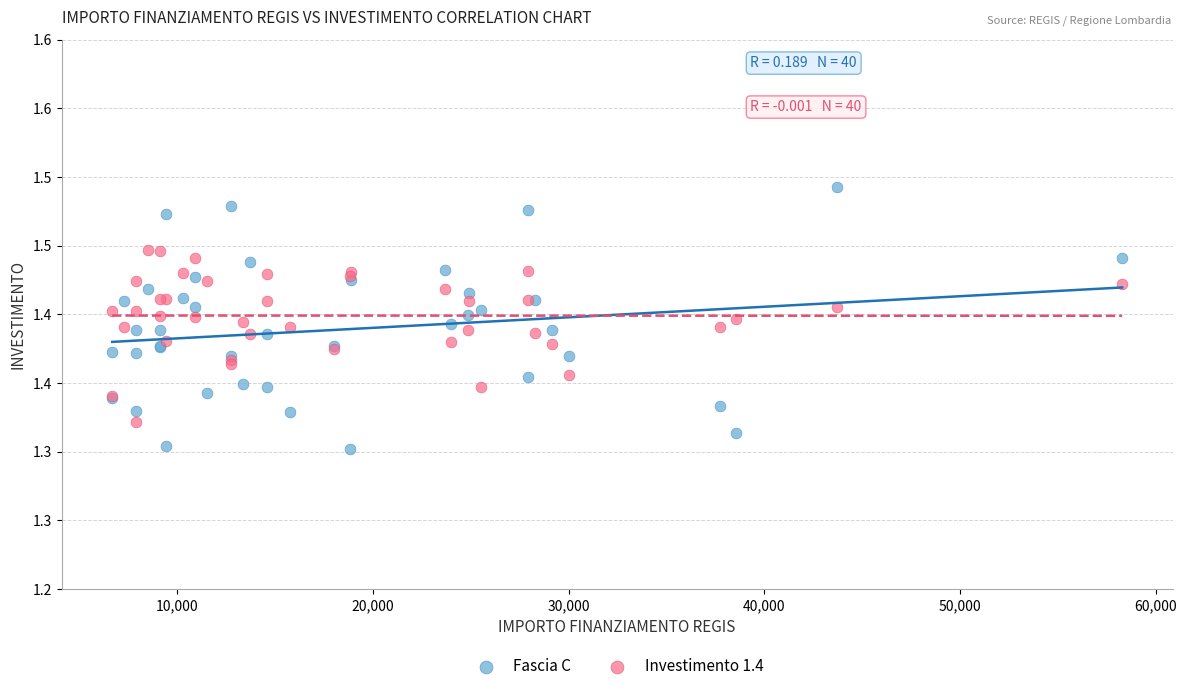

Which series reaches the minimum Y coordinate?

Fascia C